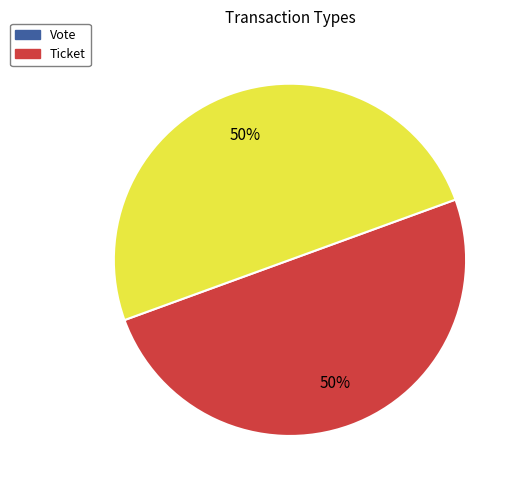

The Ticket slice represents 50% of the pie. True or false?

True